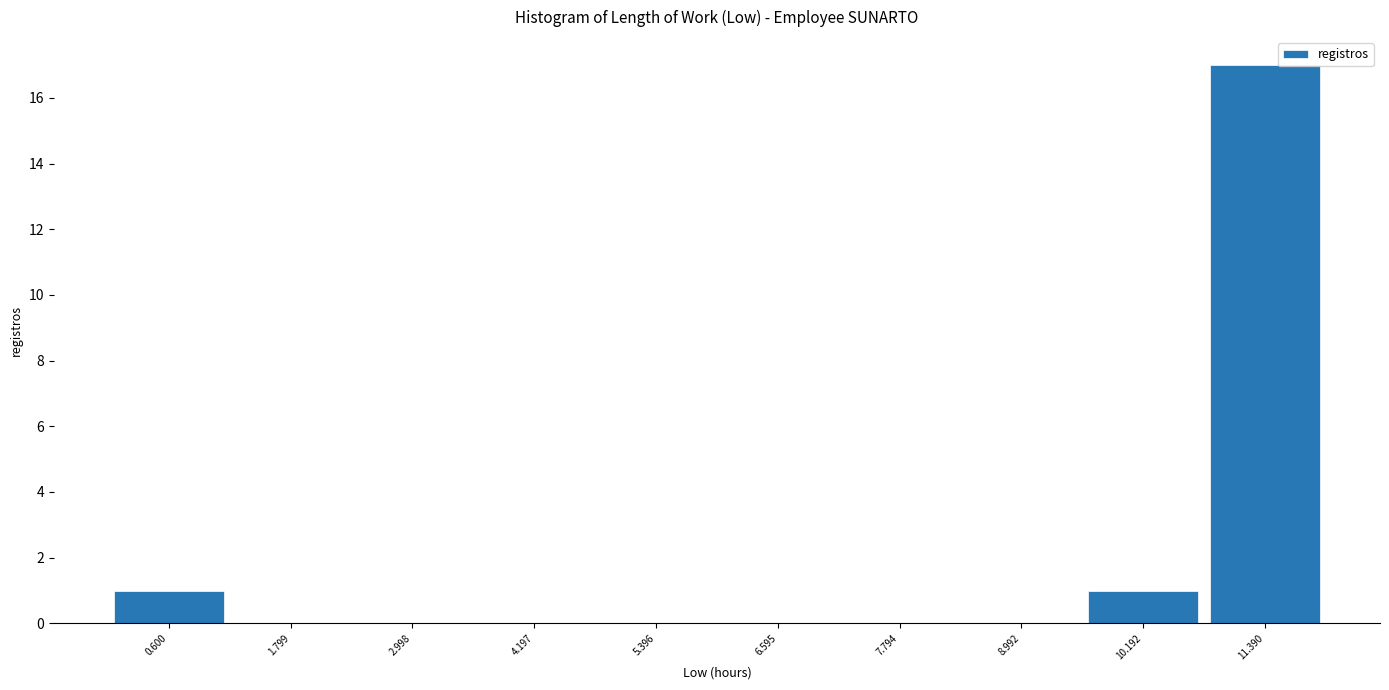

Reading left to right, transcribe this chart: for each bar, give the range it covers on the x-axis and its height. Neither the bar edges nor the heights are printed on the chart, so give them approximately, as read against the axes.

0.0 to 1.2: 1
1.2 to 2.4: 0
2.4 to 3.6: 0
3.6 to 4.8: 0
4.8 to 6.0: 0
6.0 to 7.2: 0
7.2 to 8.4: 0
8.4 to 9.6: 0
9.6 to 10.8: 1
10.8 to 12.0: 17